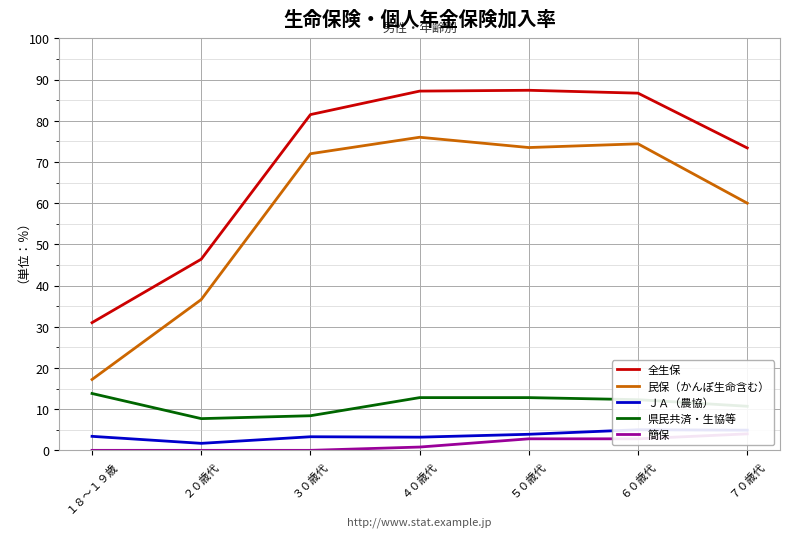

Reading left to right, transcribe all the data shown in this chart.

全生保: １８～１９歳=31.0	２０歳代=46.4	３０歳代=81.5	４０歳代=87.2	５０歳代=87.4	６０歳代=86.7	７０歳代=73.4
民保（かんぽ生命含む）: １８～１９歳=17.2	２０歳代=36.6	３０歳代=72.0	４０歳代=76.0	５０歳代=73.5	６０歳代=74.4	７０歳代=60.0
ＪＡ（農協）: １８～１９歳=3.4	２０歳代=1.7	３０歳代=3.3	４０歳代=3.2	５０歳代=3.9	６０歳代=5.0	７０歳代=4.9
県民共済・生協等: １８～１９歳=13.8	２０歳代=7.7	３０歳代=8.4	４０歳代=12.8	５０歳代=12.8	６０歳代=12.3	７０歳代=10.7
簡保: １８～１９歳=0.0	２０歳代=0.0	３０歳代=0.0	４０歳代=0.8	５０歳代=2.8	６０歳代=2.8	７０歳代=4.0